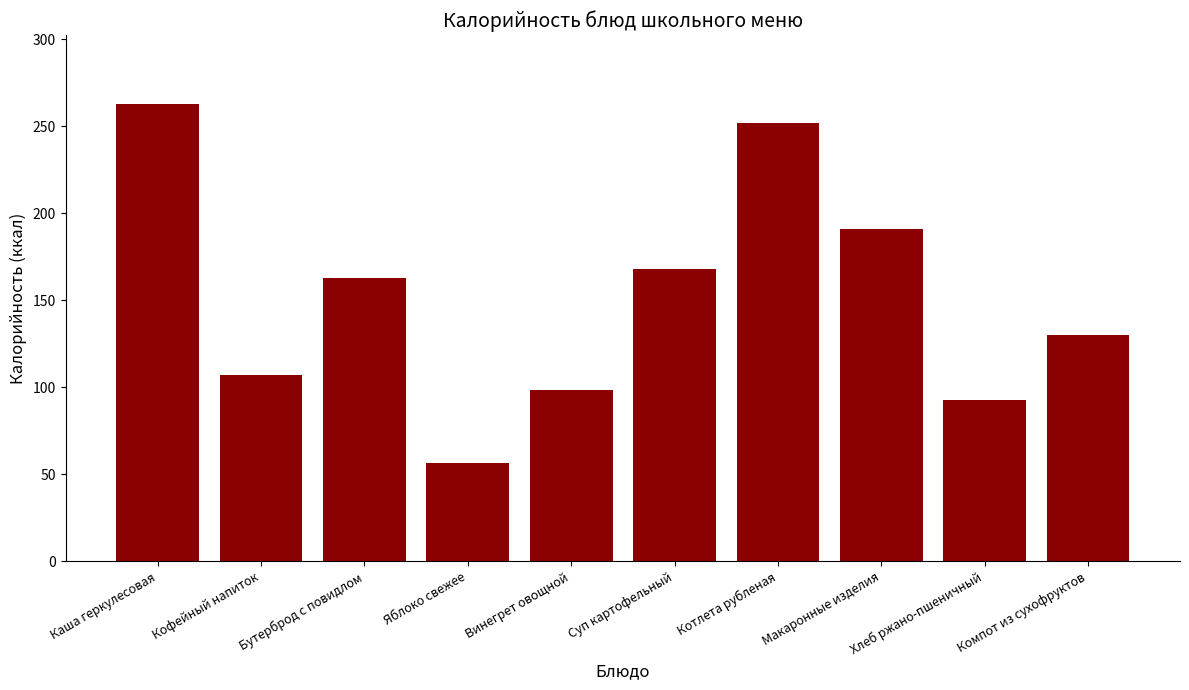

How many bars are there in total?

10